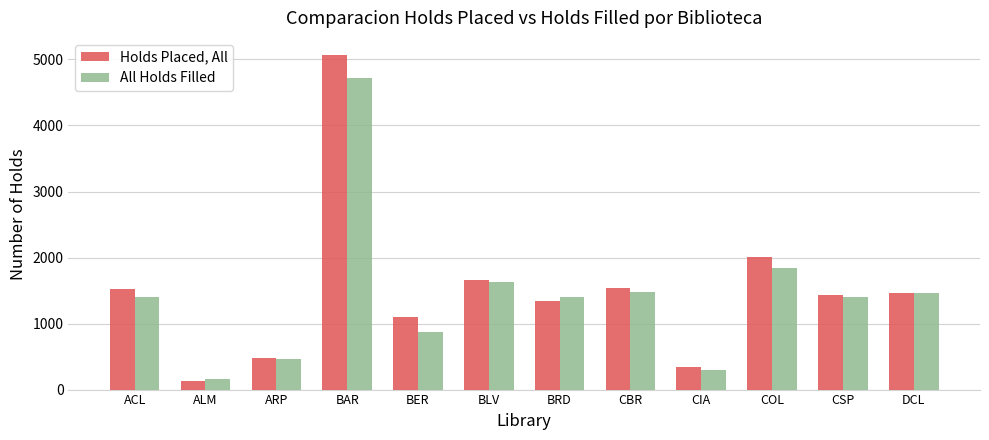

What is the sum of all All Holds Filled values?

17128